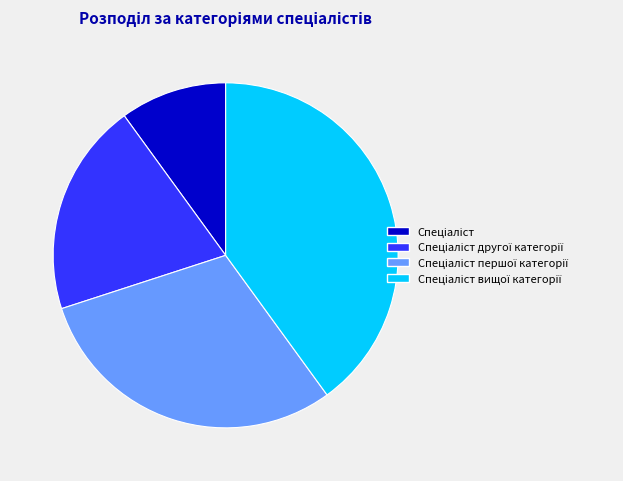

Is there a majority slice in this chart?

No